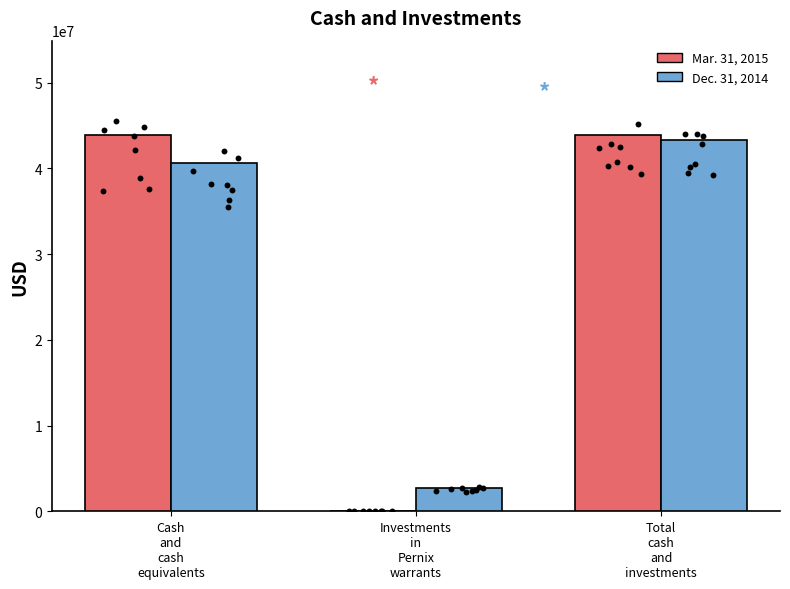

Which series reaches the maximum Y coordinate?

Mar. 31, 2015